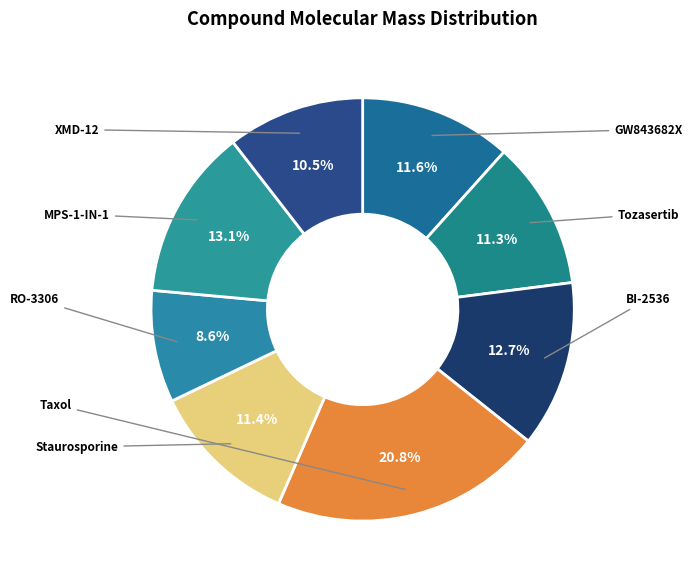

To the nearest percent, what is the average slice percentage?

12%